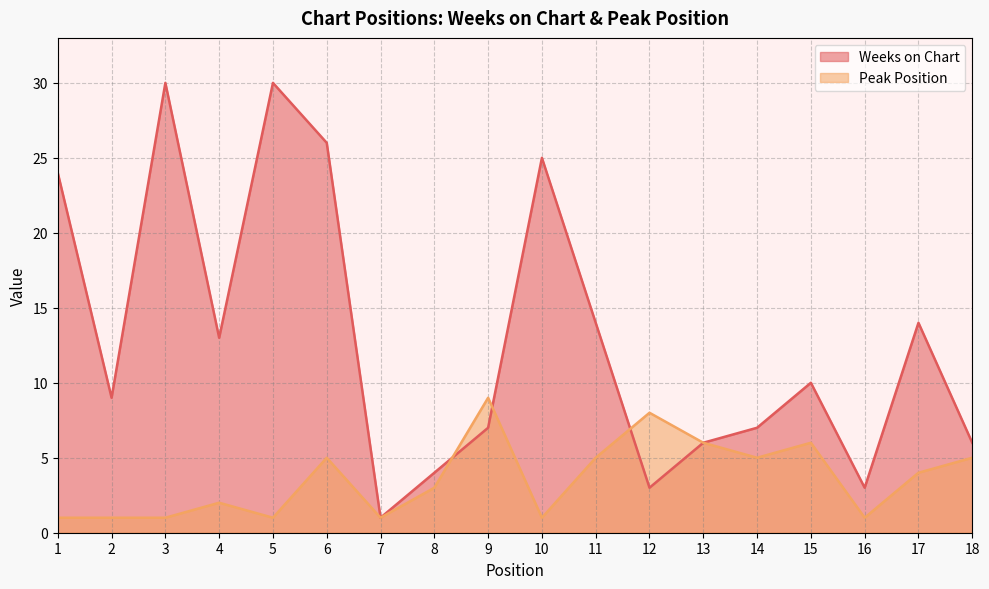

At which label does Weeks on Chart first exceed 10?

1